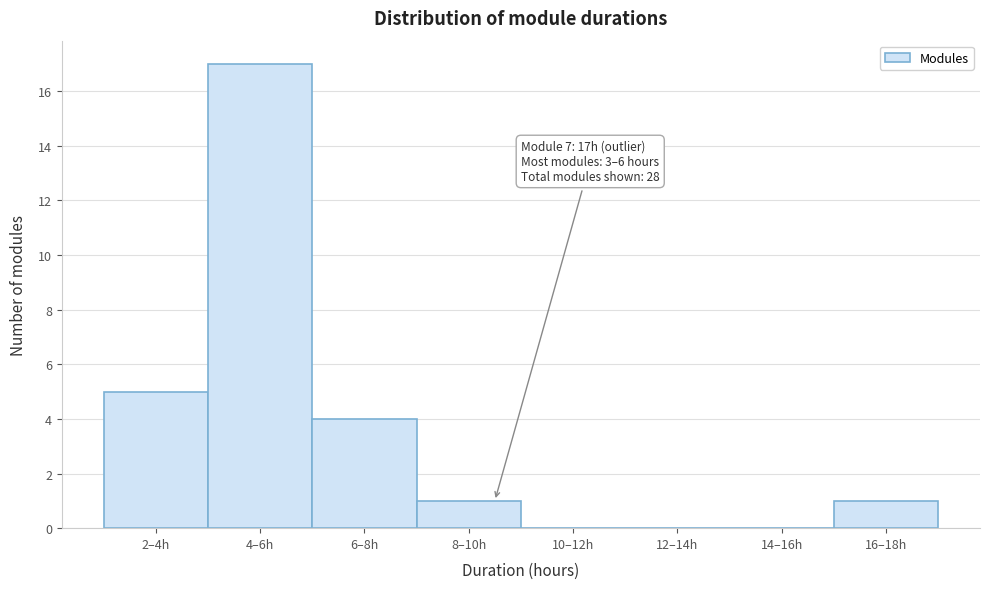

Reading left to right, what are all the values shown in this chart?

2–4h=5	4–6h=17	6–8h=4	8–10h=1	10–12h=0	12–14h=0	14–16h=0	16–18h=1